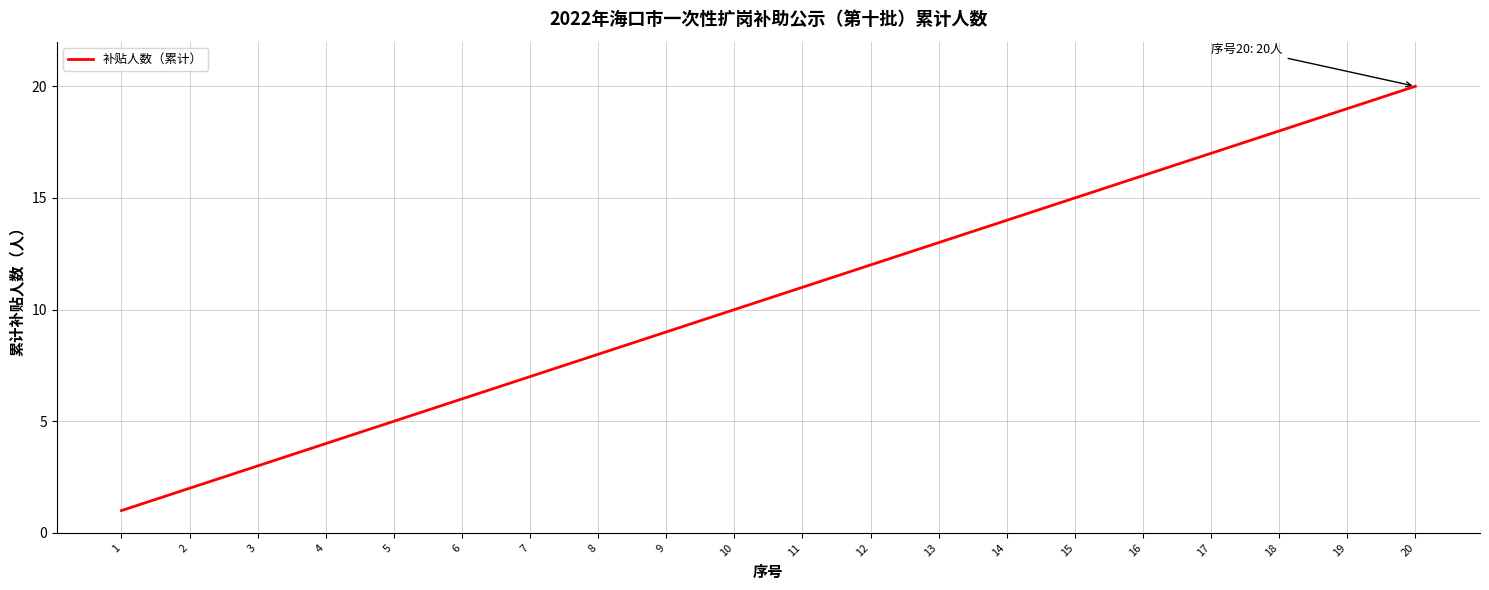

What is the difference between the second highest and second lowest values?

17